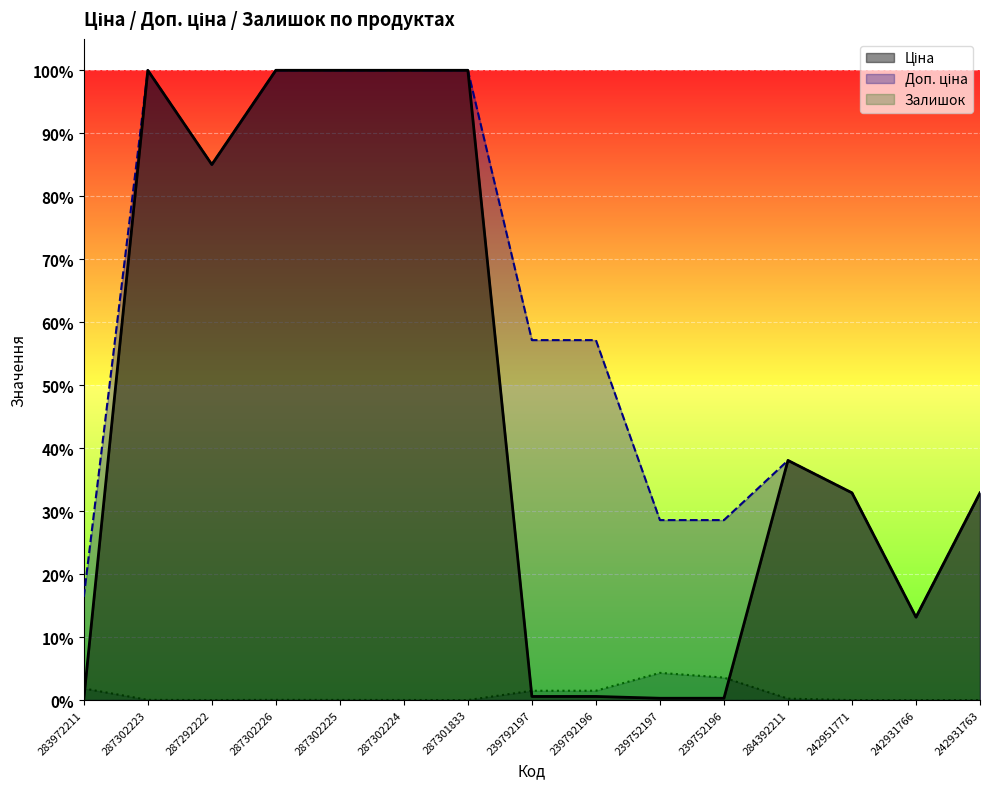

Which has a higher value, 287302225 or 287302226?

287302225